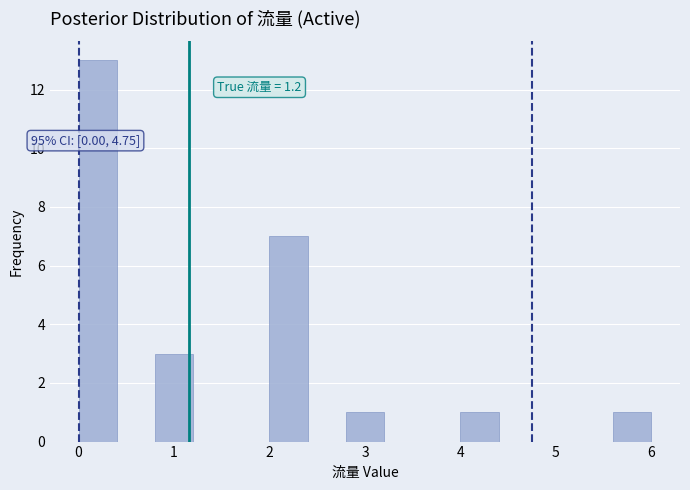

Which range on the x-axis has the tallest bar?

0.0 to 0.4